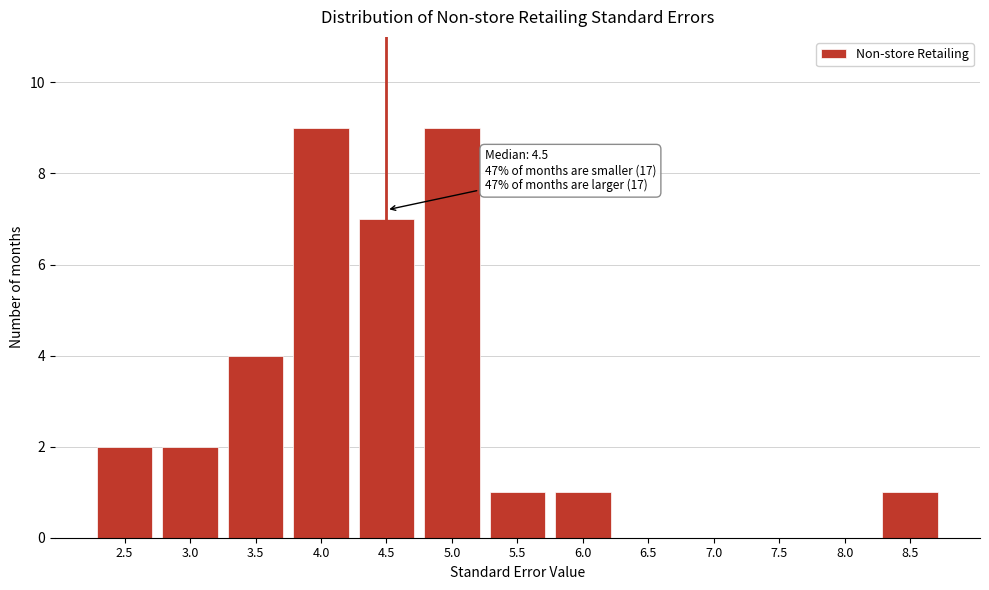

Reading left to right, what are all the values shown in this chart?

2.5=2	3.0=2	3.5=4	4.0=9	4.5=7	5.0=9	5.5=1	6.0=1	6.5=0	7.0=0	7.5=0	8.0=0	8.5=1